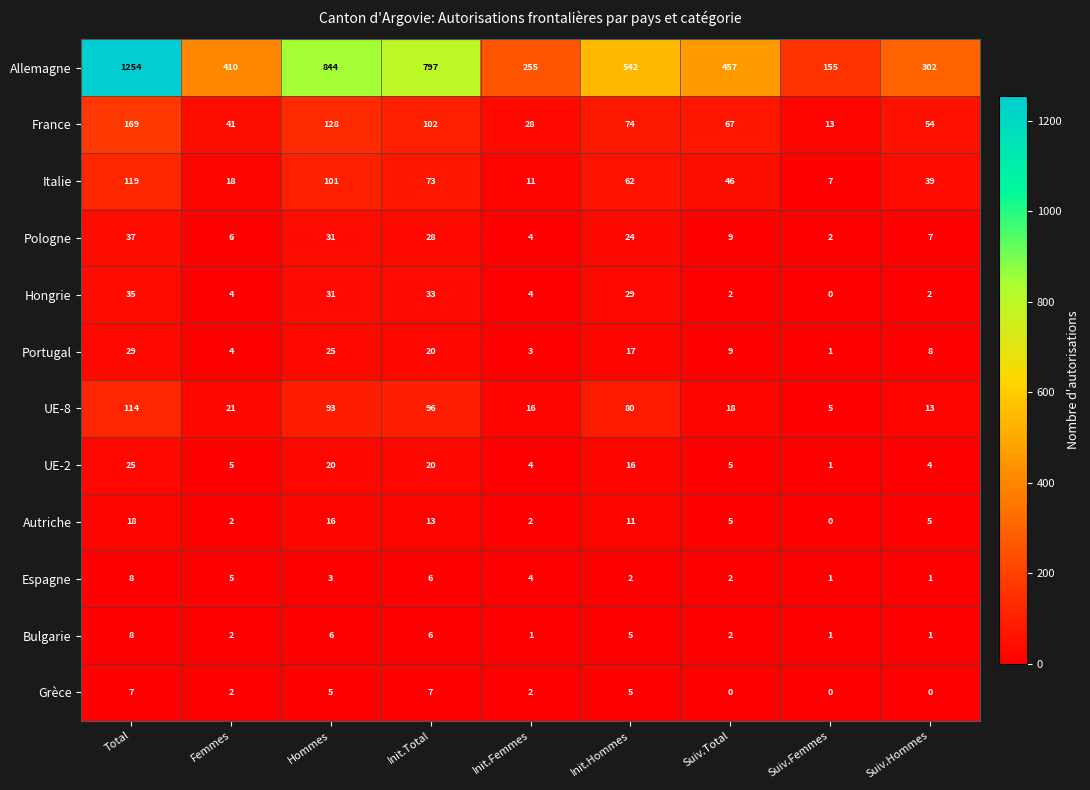

At which category is the sum across all series the highest?

Total